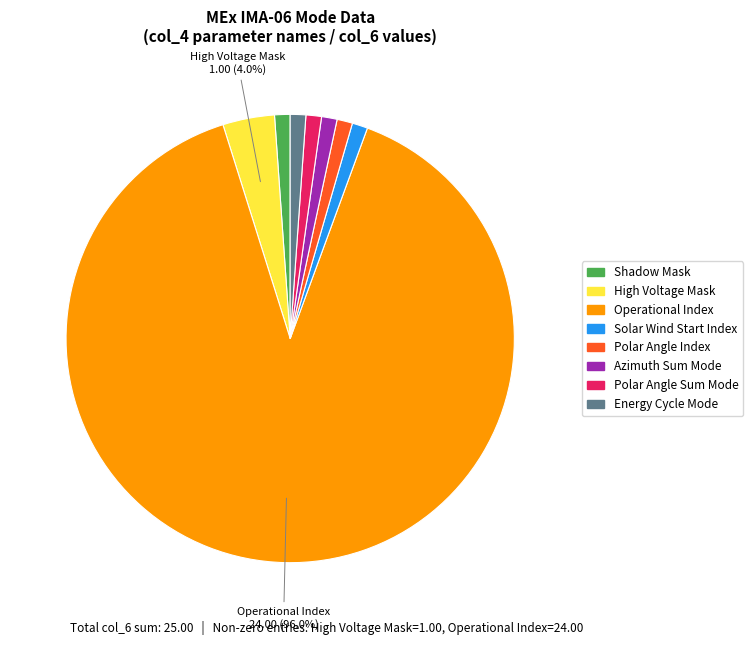

To the nearest percent, what percentage of the pie is High Voltage Mask?

4%